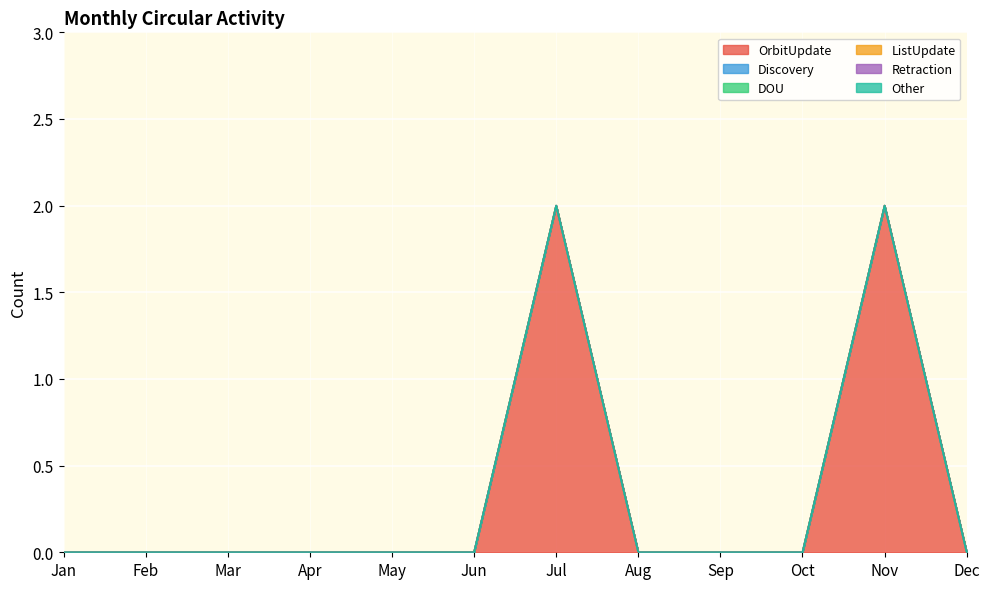

Is the value of OrbitUpdate at Feb greater than the value of Retraction at Jan?

No